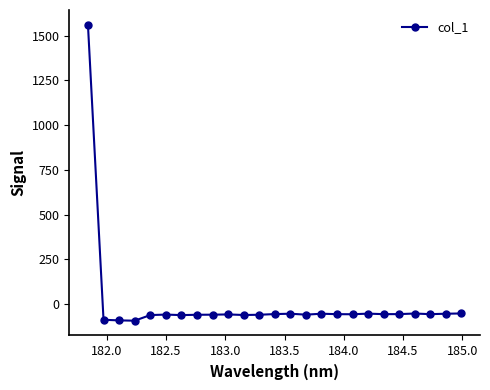

What is the minimum value shown in the chart?

-93.0